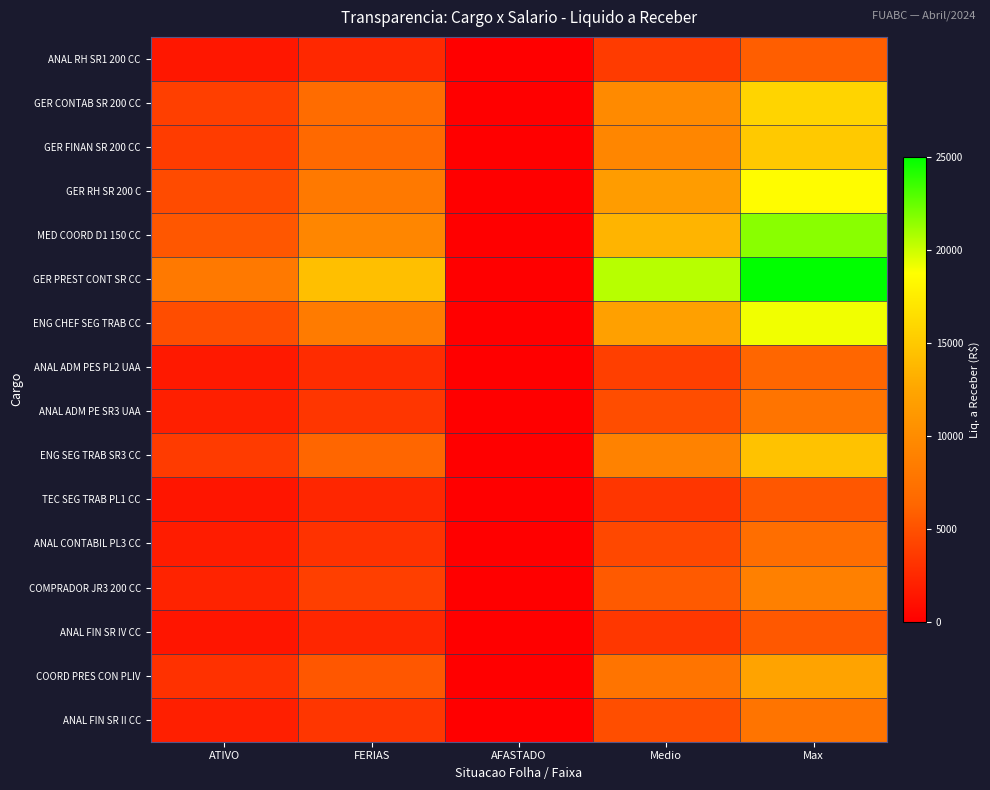

List the series in order of their peak value, lowest first.

TEC SEG TRAB PL1 CC, ANAL FIN SR IV CC, ANAL RH SR1 200 CC, ANAL ADM PES PL2 UAA, ANAL CONTABIL PL3 CC, ANAL ADM PE SR3 UAA, ANAL FIN SR II CC, COMPRADOR JR3 200 CC, COORD PRES CON PLIV, ENG SEG TRAB SR3 CC, GER FINAN SR 200 CC, GER CONTAB SR 200 CC, GER RH SR 200 C, ENG CHEF SEG TRAB CC, MED COORD D1 150 CC, GER PREST CONT SR CC